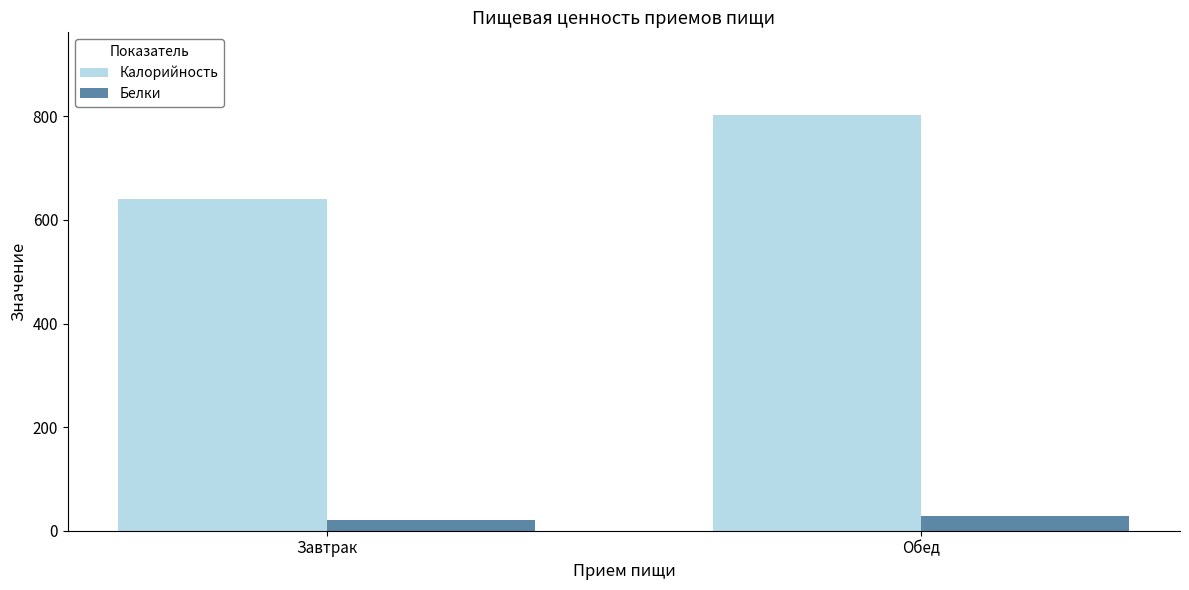

The value of Белки at Завтрак is 21.1. True or false?

True